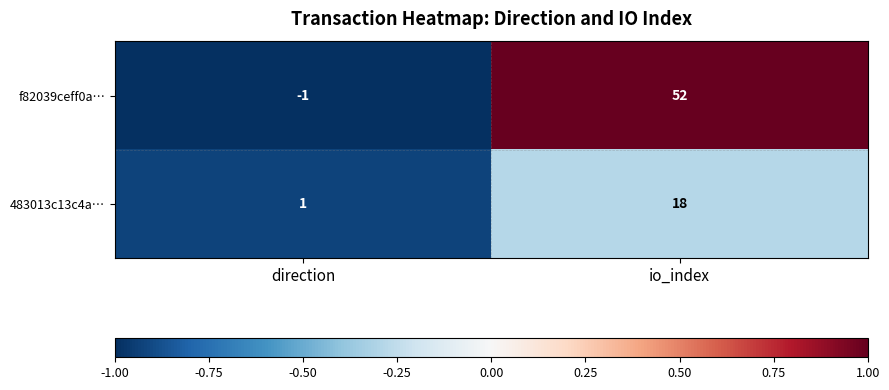

The value of f82039ceff0a… at io_index is 52. True or false?

True